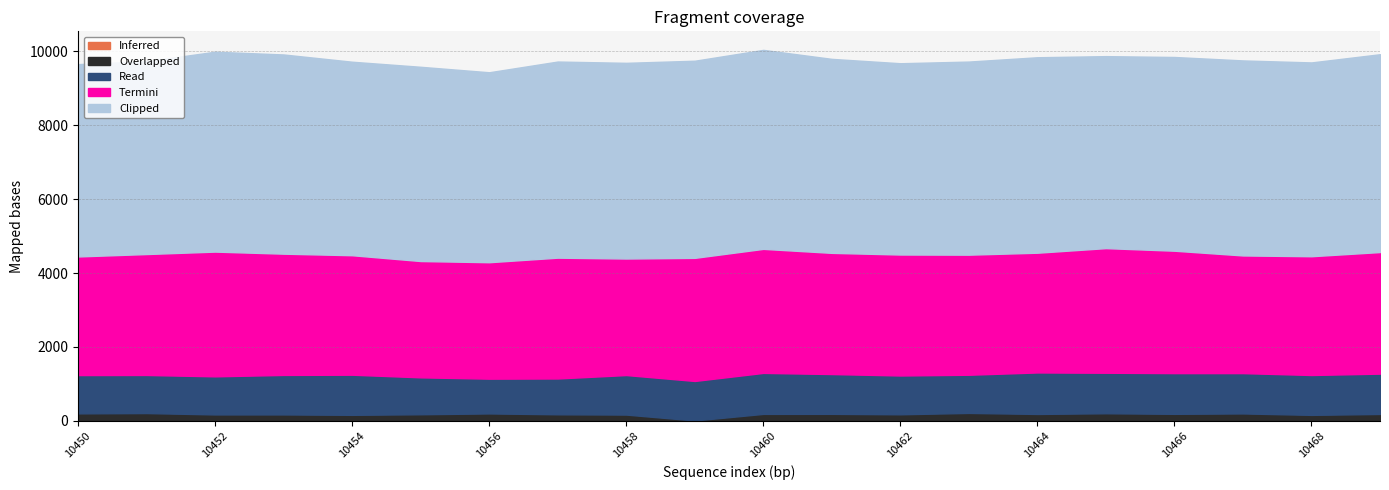

True or false: Read and Inferred cross at least once.

False